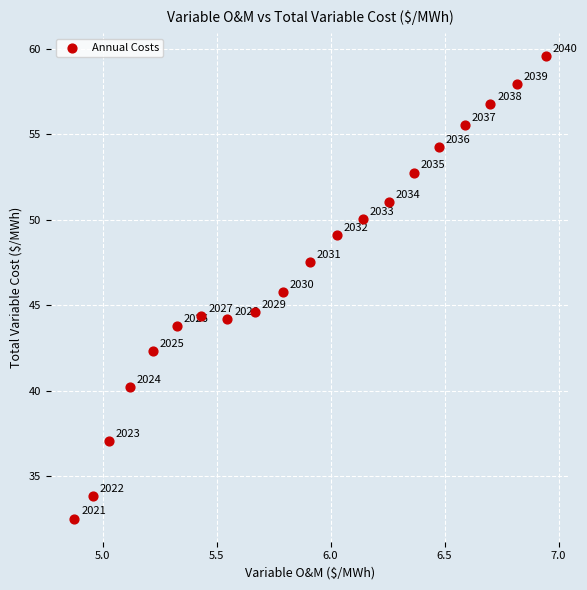

What is the range of X values (max minus min)?

2.1